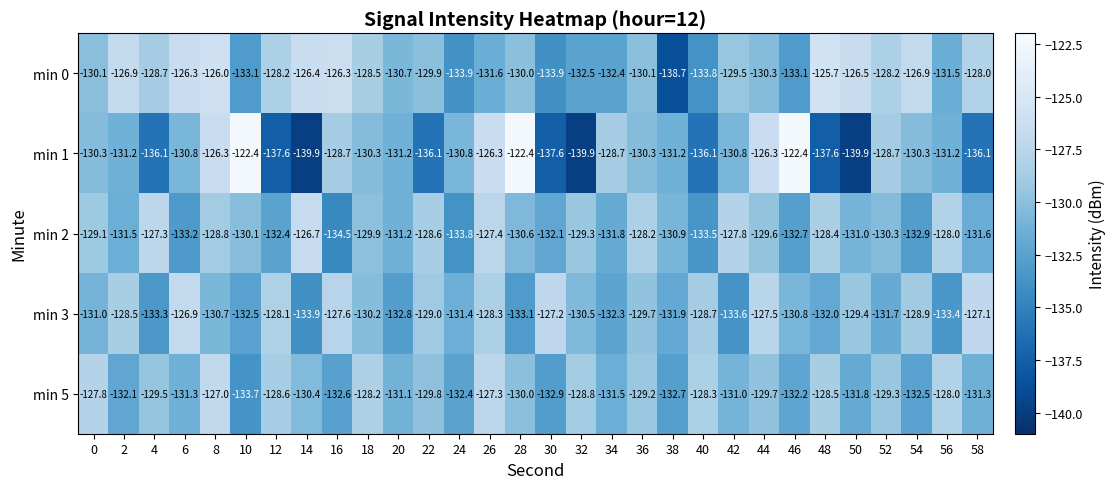

What is the total value across all series at 32?

-661.0